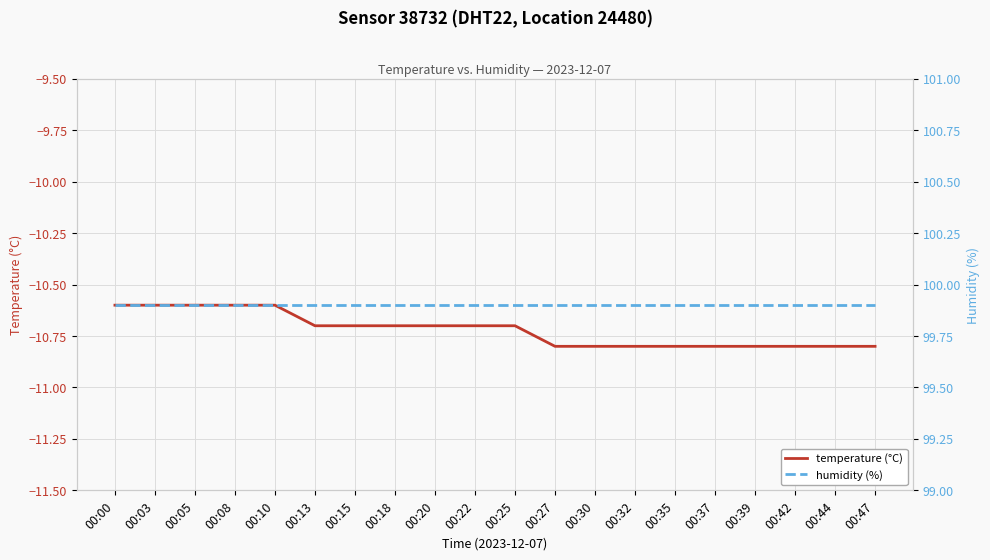

List the labels in order of temperature (°C) value, smallest first.

00:27, 00:30, 00:32, 00:35, 00:37, 00:39, 00:42, 00:44, 00:47, 00:13, 00:15, 00:18, 00:20, 00:22, 00:25, 00:00, 00:03, 00:05, 00:08, 00:10